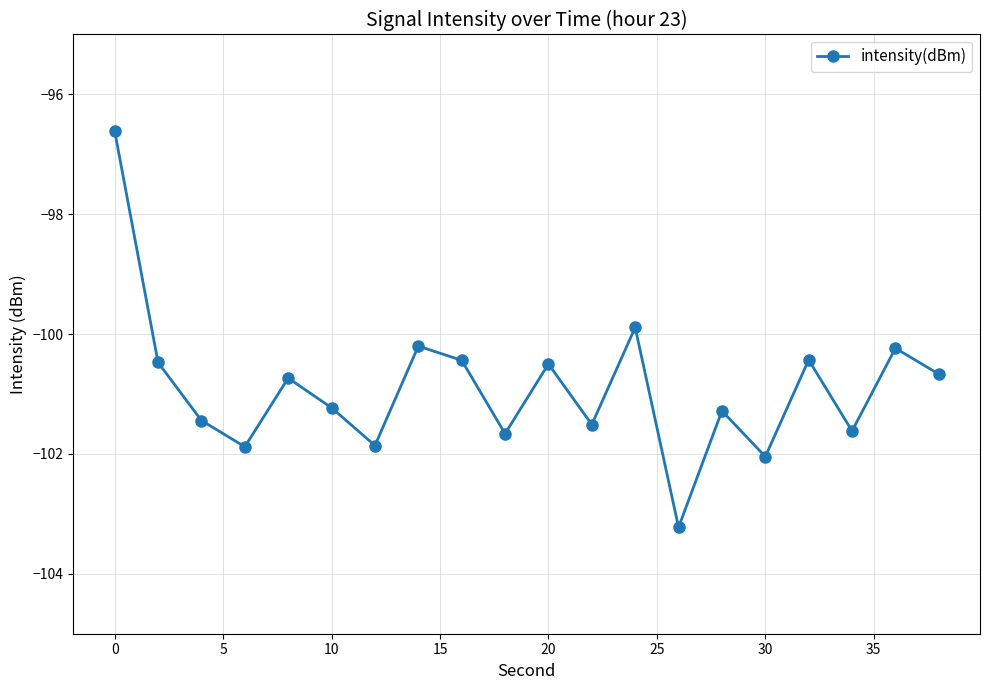

What is the value of the 12th point from the left?

-101.5